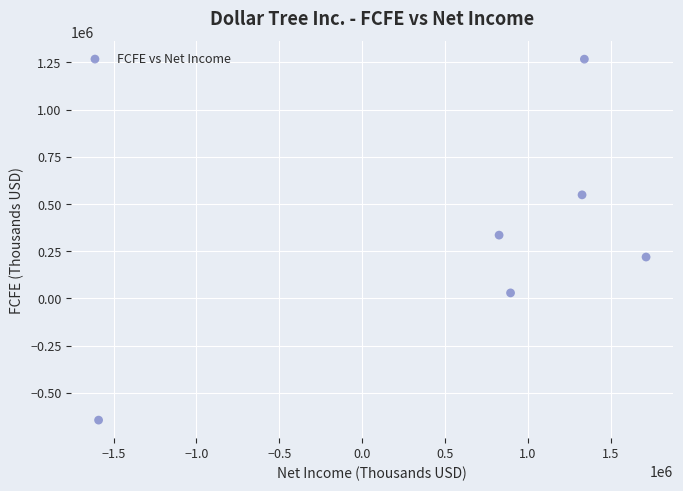

What is the range of X values (max minus min)?

3305100